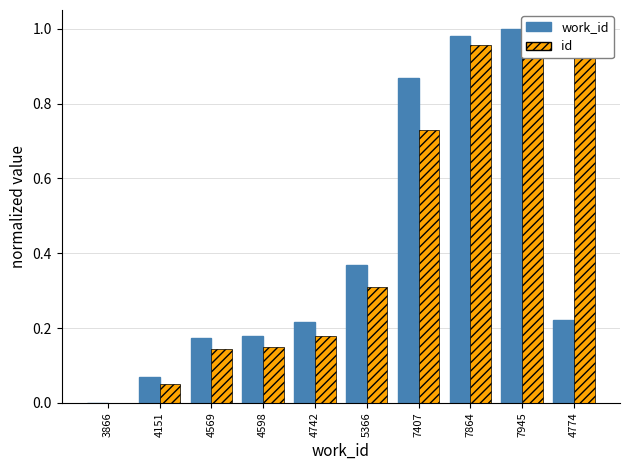

Which series changed the most between 5366 and 7407?

work_id